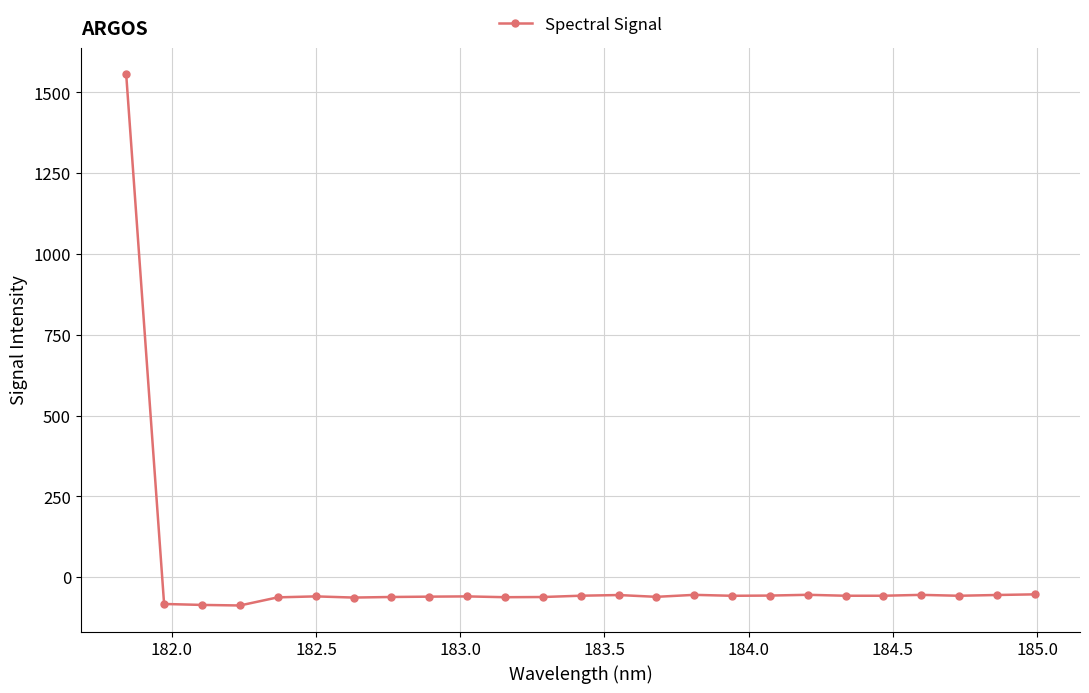

What is the average value?

3.4